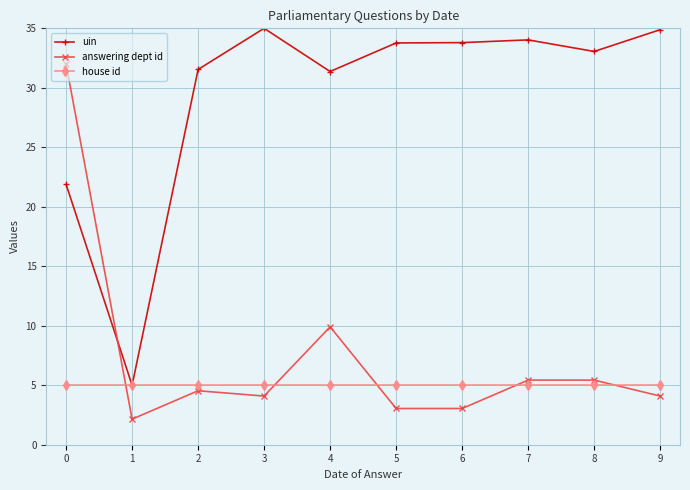

At how many categories does at least one series exceed 2?

10